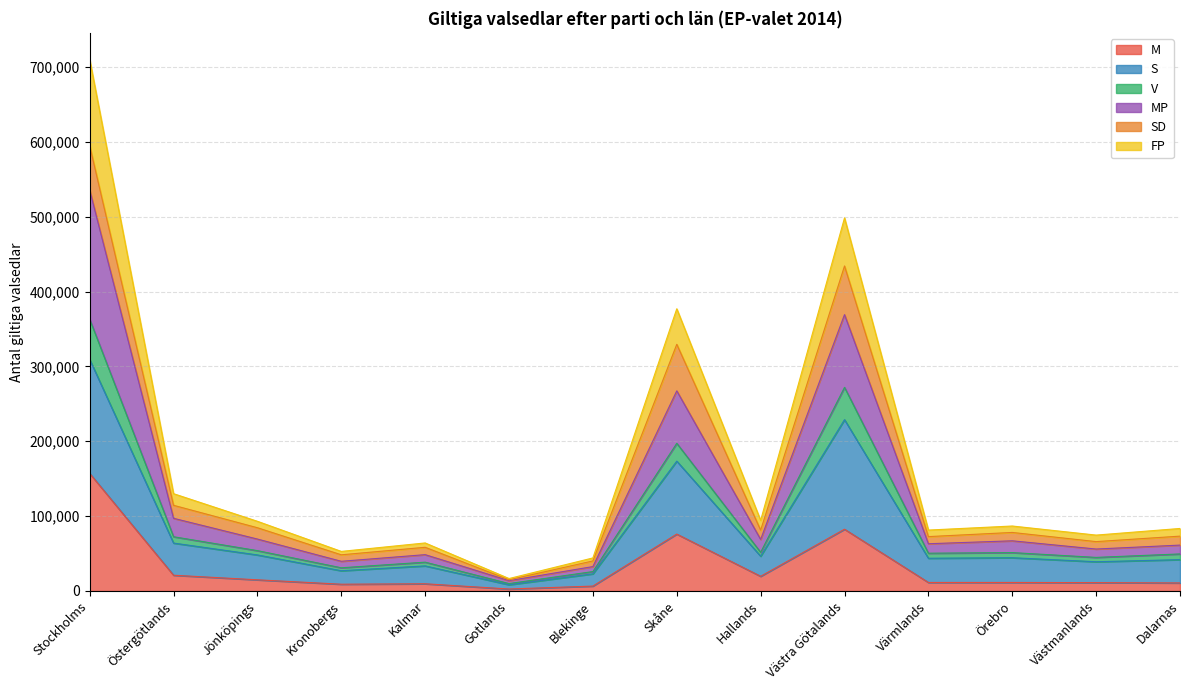

Count the number of categories in the chart.

14